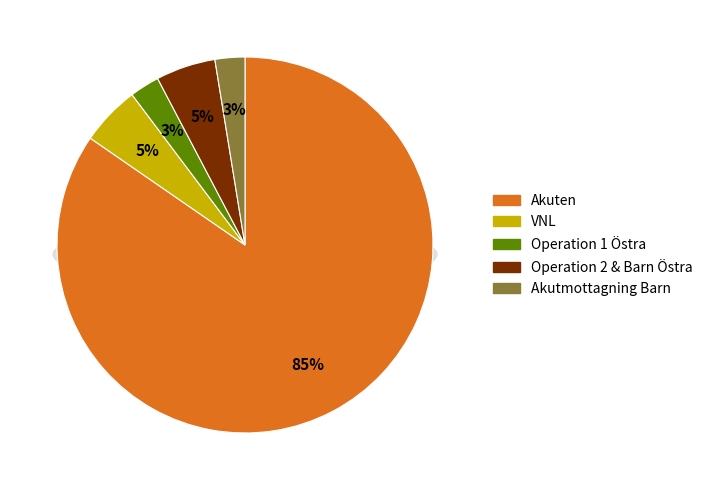

To the nearest percent, what portion does Operation Barn Östra represent?

3%